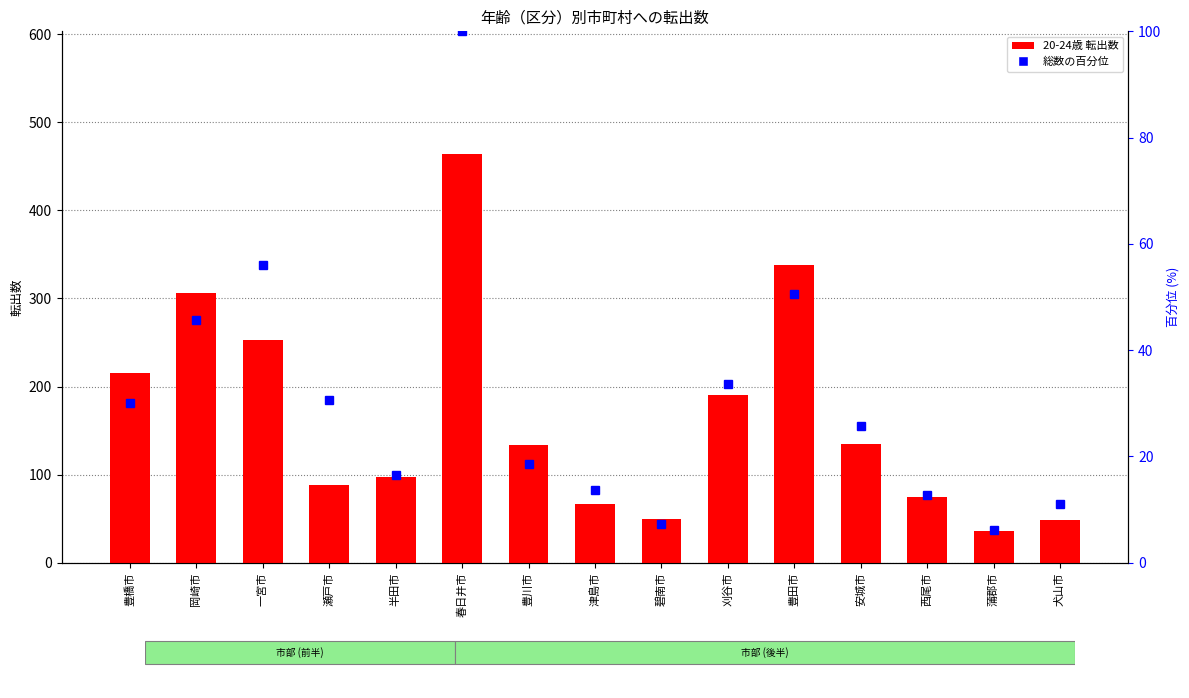

The value of 20-24歳 転出数 at 犬山市 is 49.0. True or false?

True